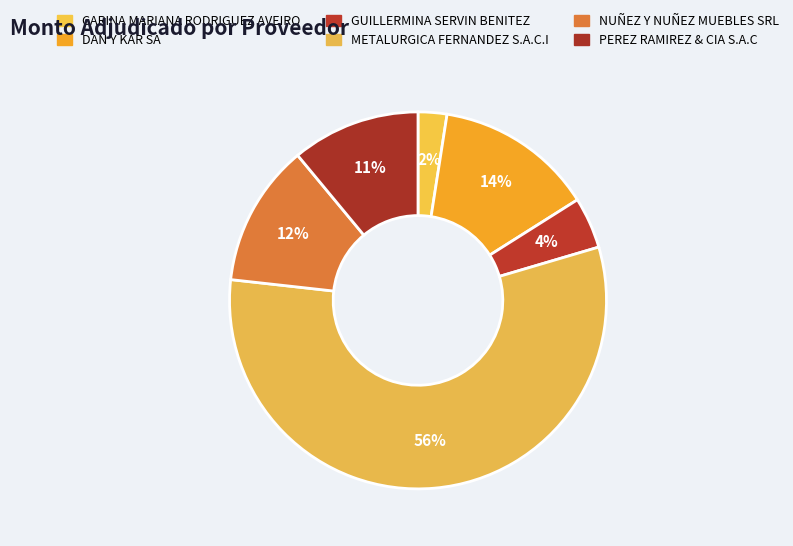

The CARINA MARIANA RODRIGUEZ AVEIRO slice represents 12% of the pie. True or false?

False